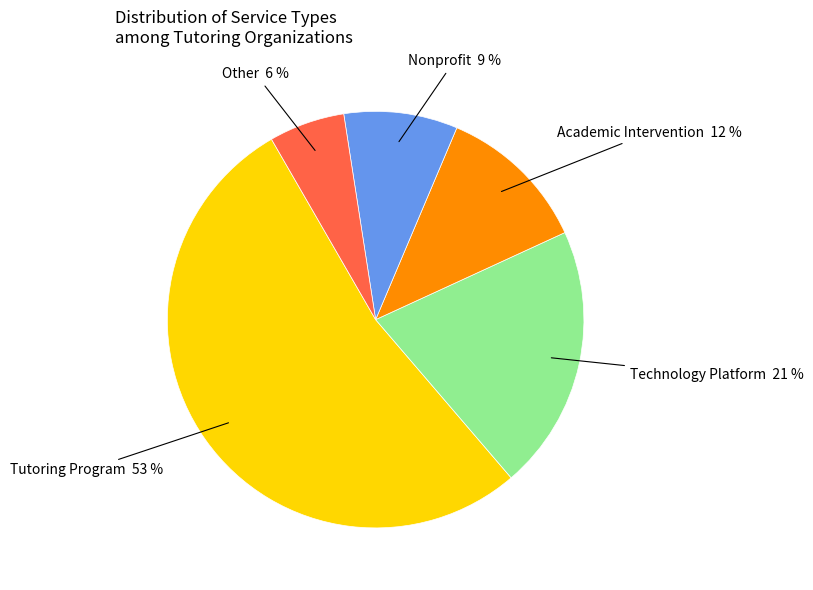

To the nearest percent, what is the difference between the largest and smallest slice percentages?

47%